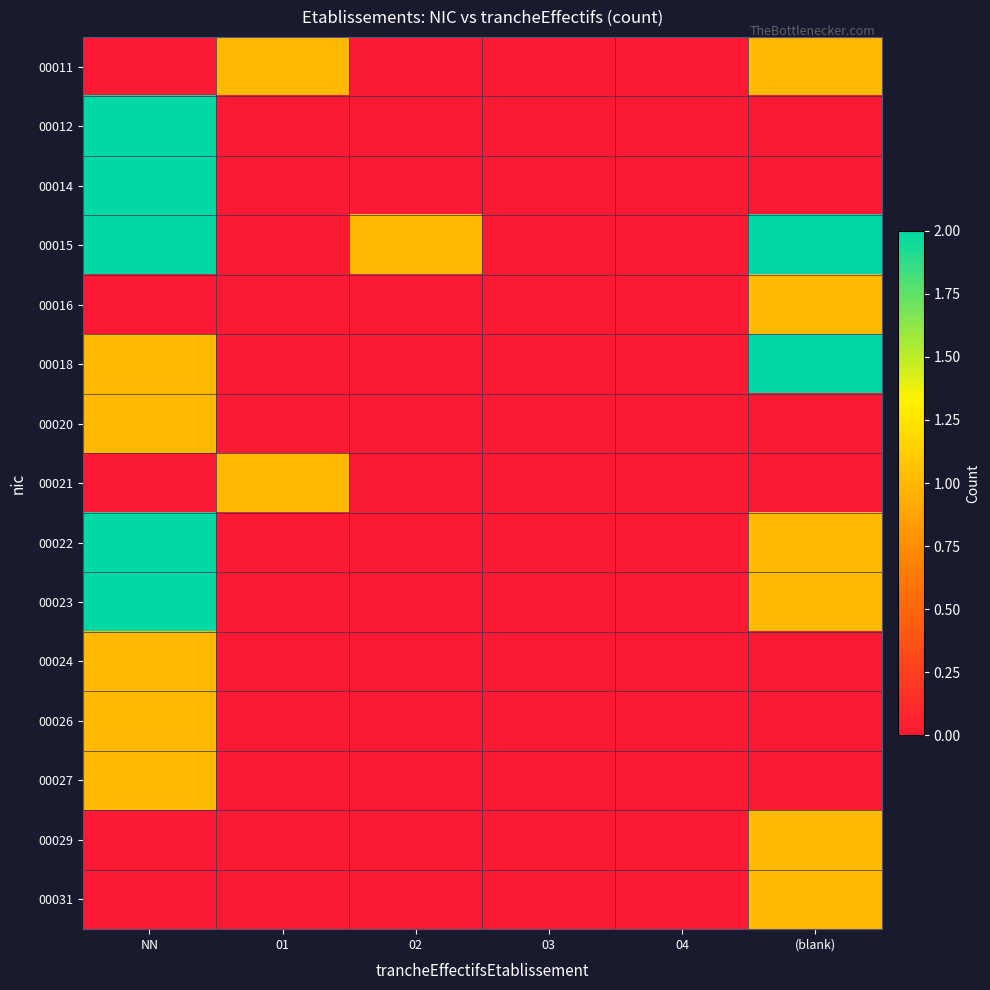

At which category does the chart reach its peak across all series?

NN